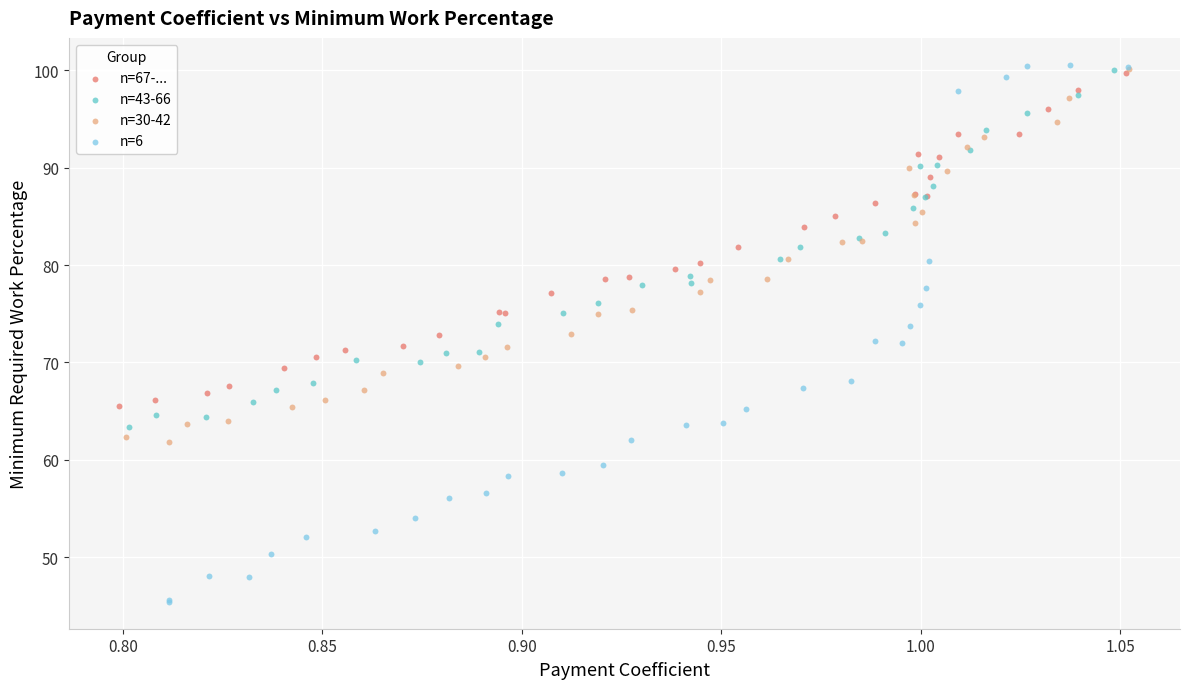

Which series contains the lowest Y value?

n=6